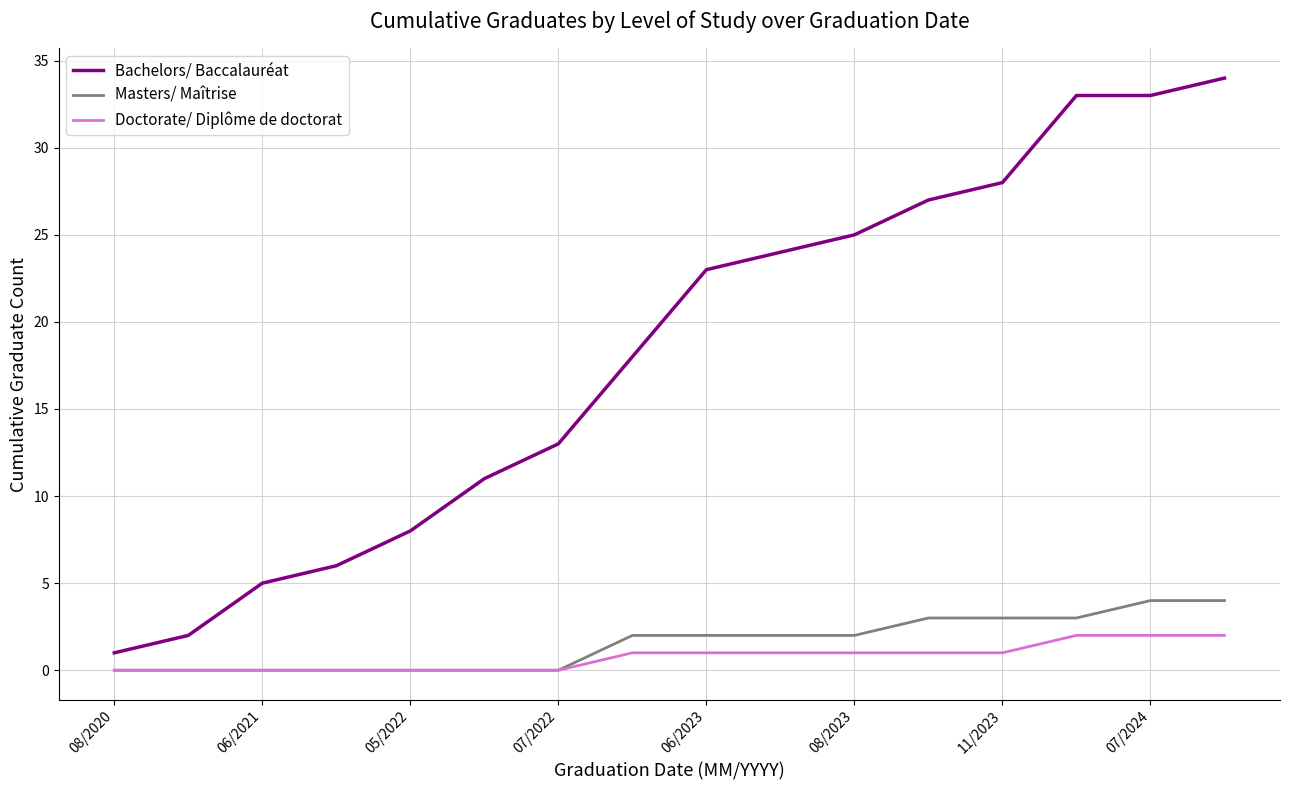

What are all the series names shown in the legend?

Bachelors/ Baccalauréat, Masters/ Maîtrise, Doctorate/ Diplôme de doctorat